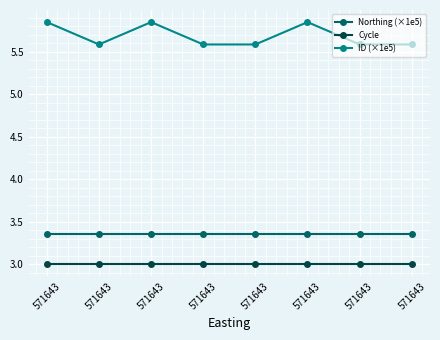

What is the highest value of the Northing (×1e5) series?

3.4